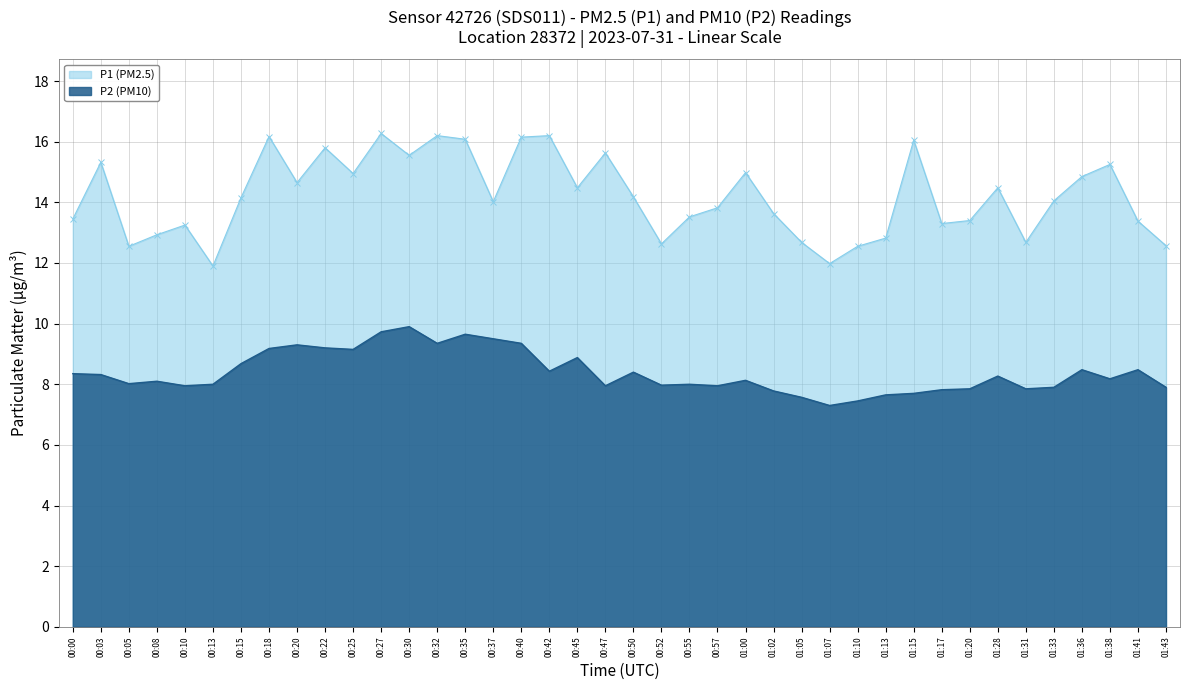

At which category is the sum across all series the highest?

00:27